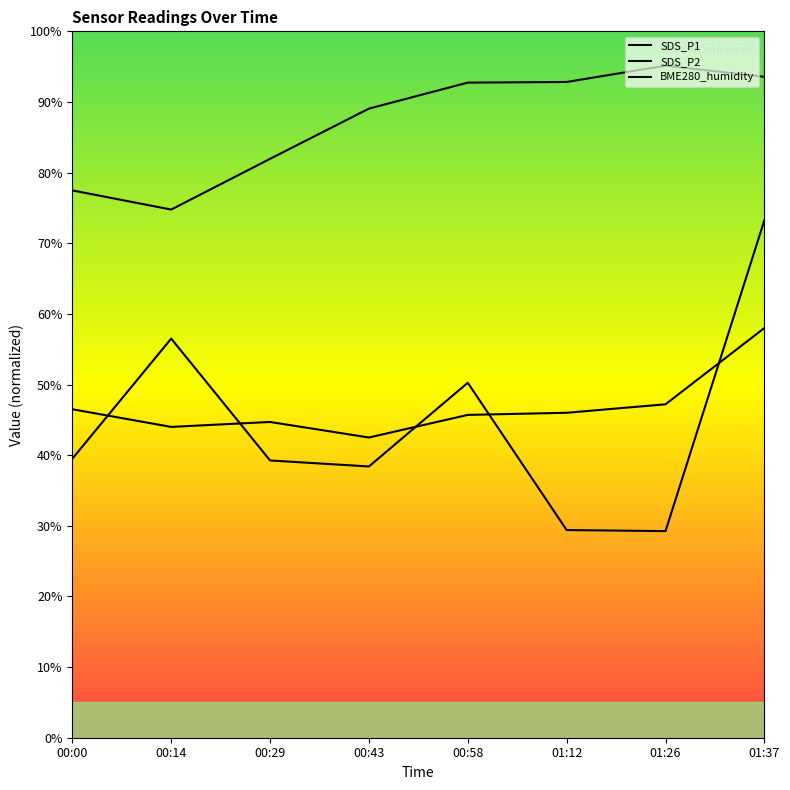

Rank the categories by SDS_P1 value from lowest to highest.

01:26, 01:12, 00:43, 00:29, 00:00, 00:58, 00:14, 01:37